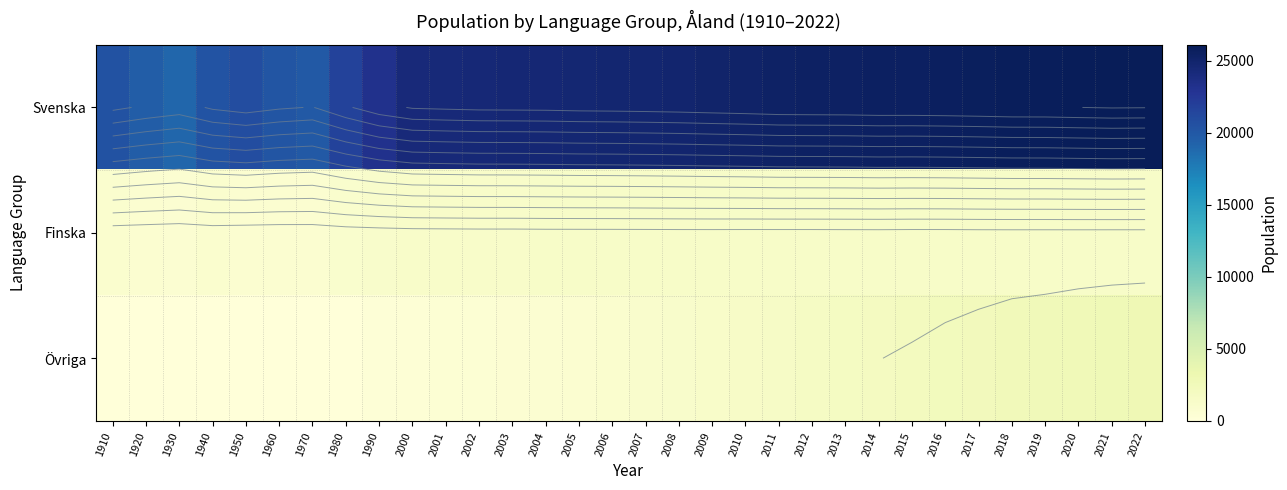

The value of Finska at 1910 is 296. True or false?

False